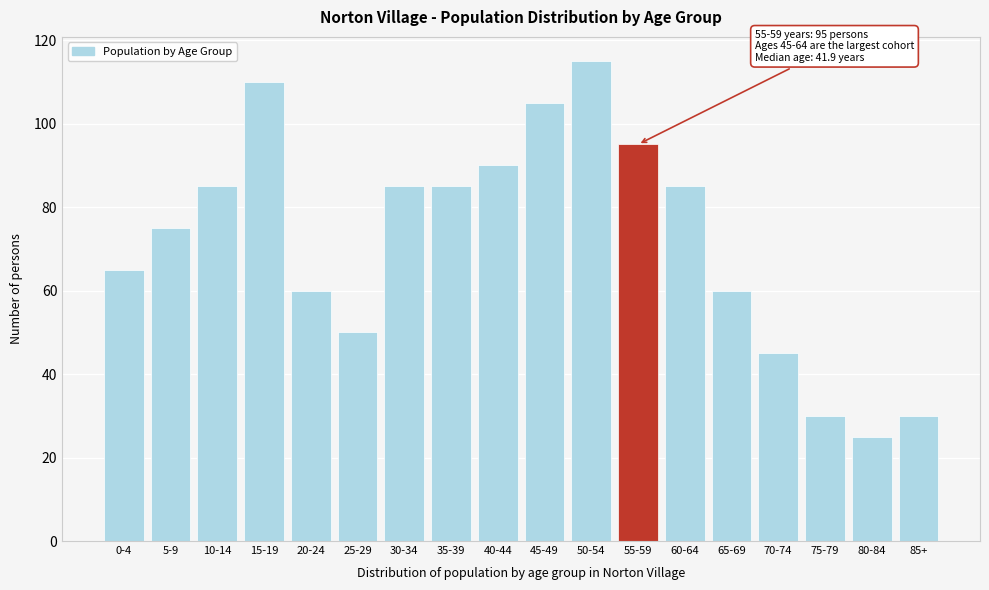

Reading left to right, extract all data points from this chart.

0-4=65	5-9=75	10-14=85	15-19=110	20-24=60	25-29=50	30-34=85	35-39=85	40-44=90	45-49=105	50-54=115	55-59=95	60-64=85	65-69=60	70-74=45	75-79=30	80-84=25	85+=30